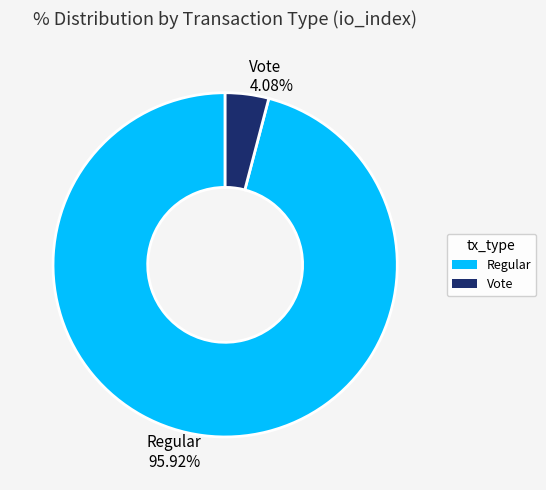

Approximately how many times larger is the value at Regular compared to Vote?

23.5